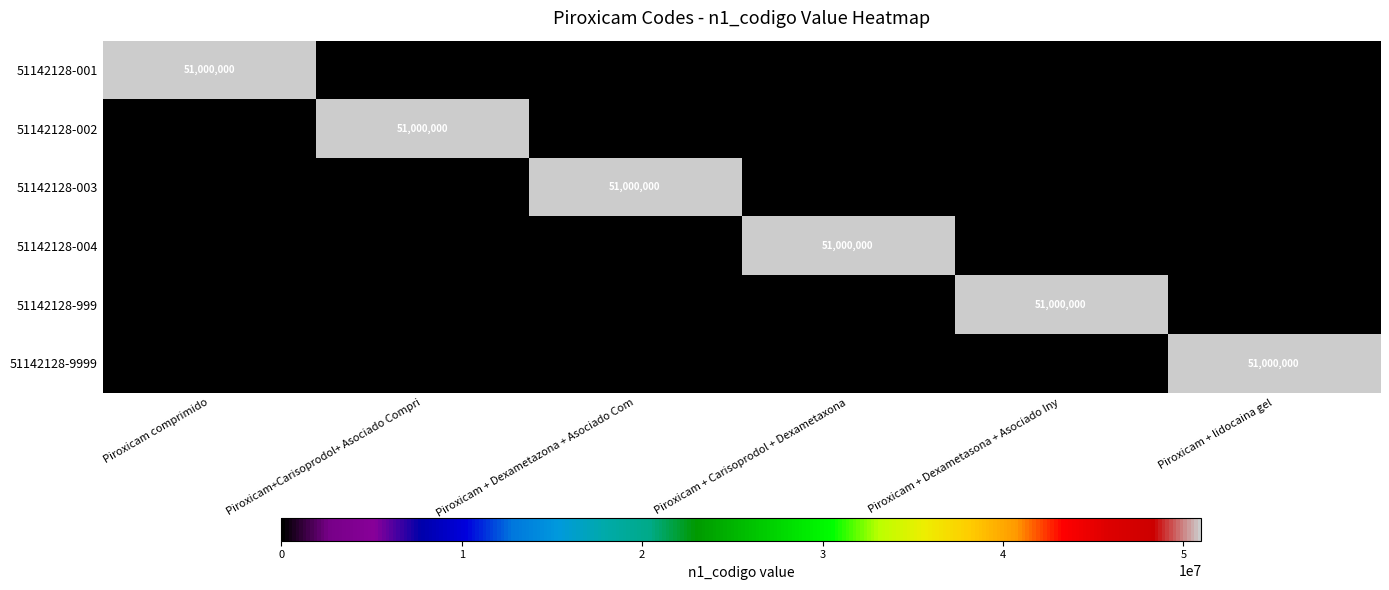

Is it true that 51142128-001 equals 68109541 at Piroxicam comprimido?

False